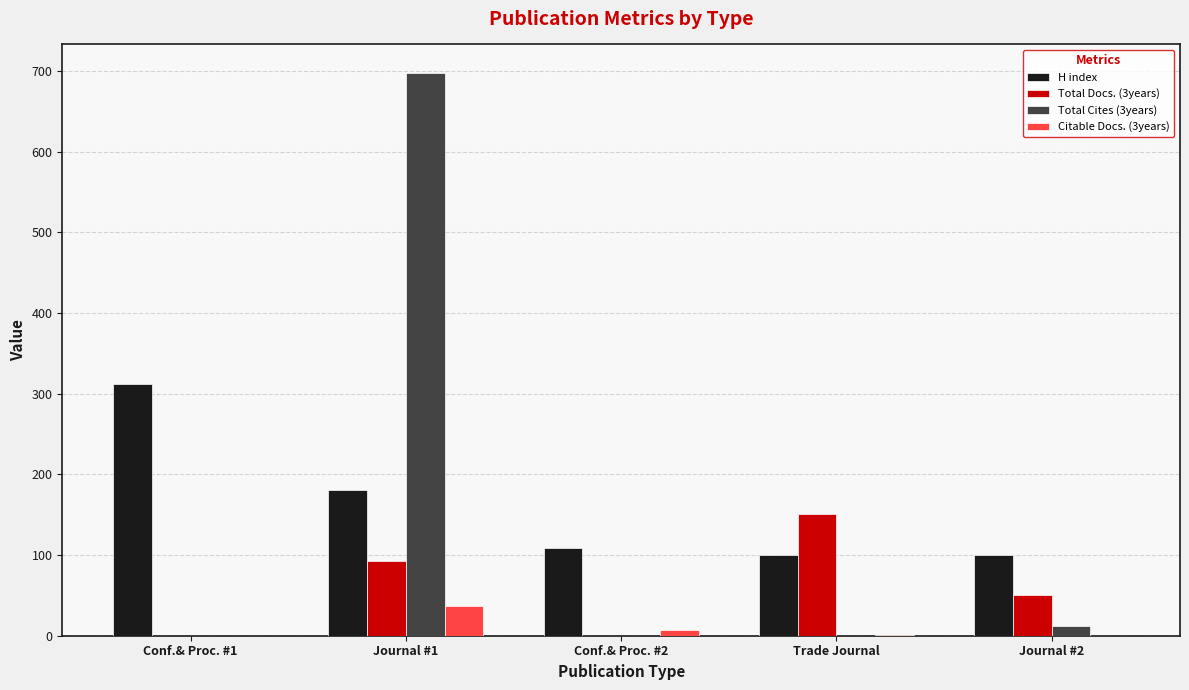

The value of Total Cites (3years) at Trade Journal is 0. True or false?

True